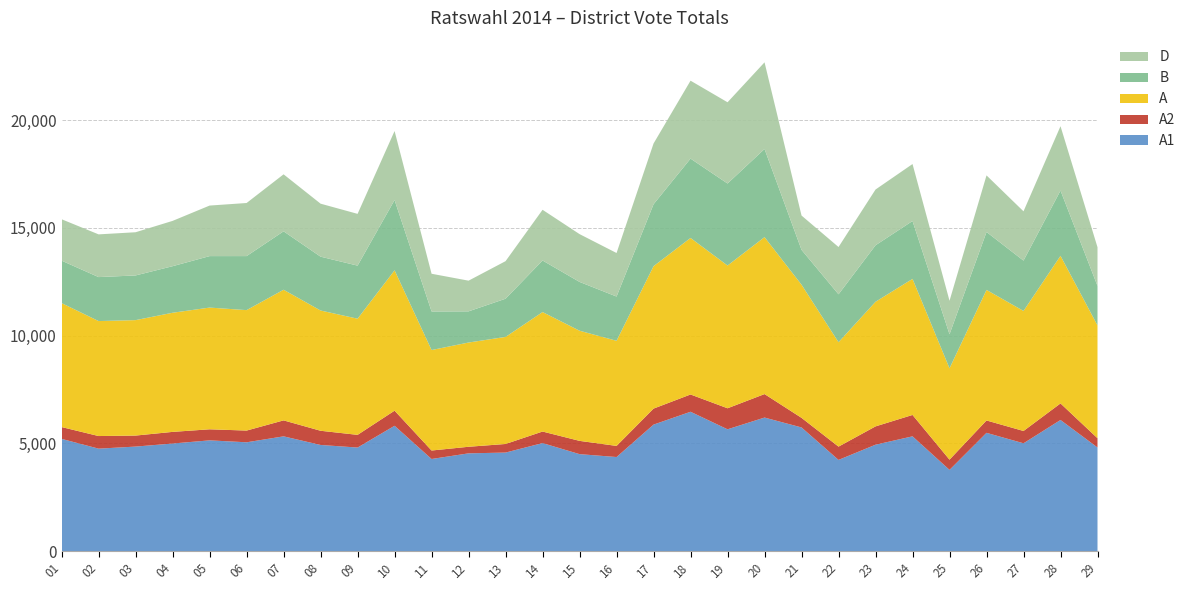

Reading left to right, transcribe all the data shown in this chart.

A1: 5206	4752	4848	4990	5137	5047	5323	4923	4803	5814	4272	4534	4570	5010	4497	4363	5868	6464	5650	6195	5736	4229	4935	5324	3766	5486	5001	6083	4806
A2: 548	585	511	540	513	544	741	659	589	701	393	305	399	536	616	516	743	802	976	1090	445	617	850	992	475	574	571	768	430
A: 5754	5337	5359	5530	5650	5591	6064	5582	5392	6515	4665	4839	4969	5546	5113	4879	6611	7266	6626	7285	6181	4846	5785	6316	4241	6060	5572	6851	5236
B: 1970	2041	2074	2161	2389	2508	2712	2499	2463	3262	1790	1447	1773	2394	2265	2054	2875	3683	3807	4092	1617	2224	2622	2687	1579	2689	2336	3030	1833
D: 1922	1983	2005	2103	2346	2464	2645	2460	2403	3203	1750	1424	1744	2353	2219	2021	2819	3617	3771	4022	1593	2195	2588	2644	1555	2627	2288	2987	1796